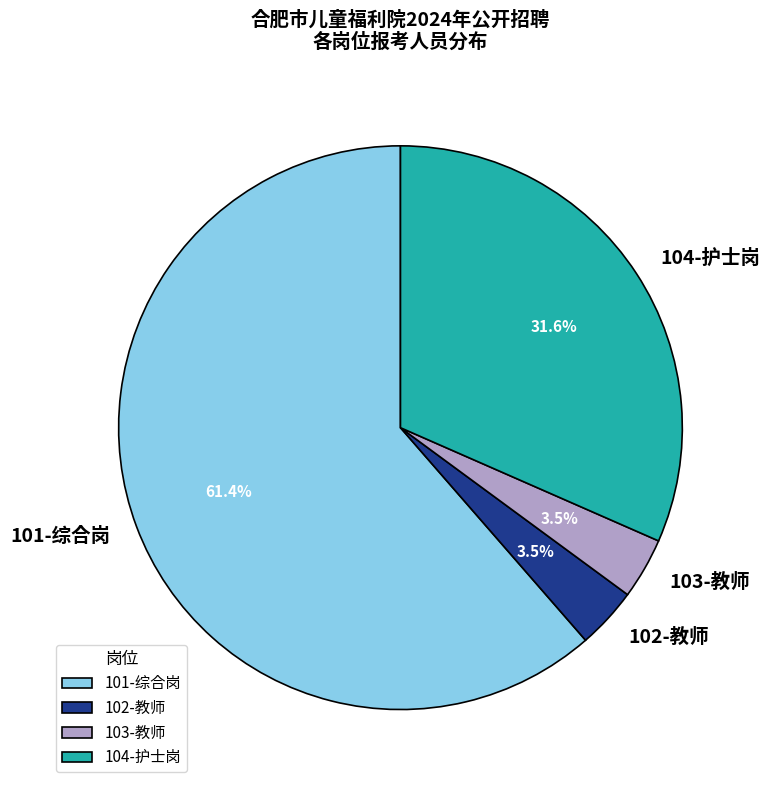

Between 104-护士岗 and 101-综合岗, which is larger?

101-综合岗